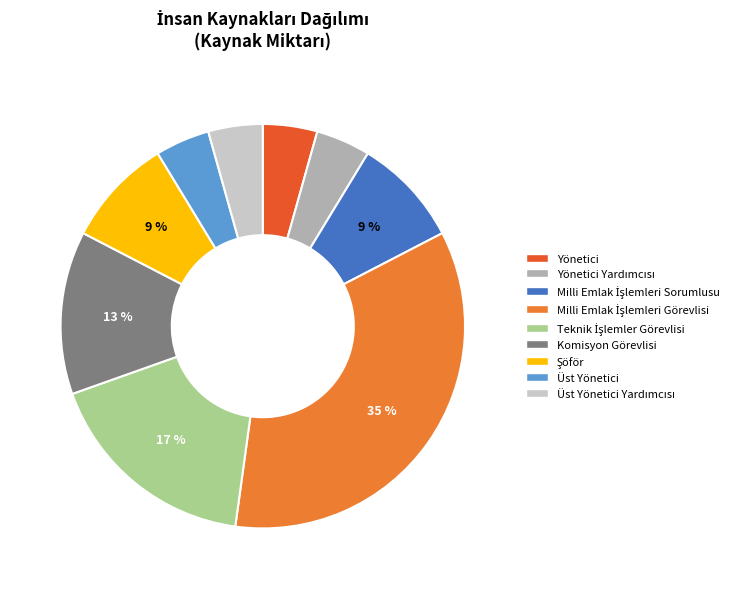

What portion of the pie excludes Yönetici?

95.7%